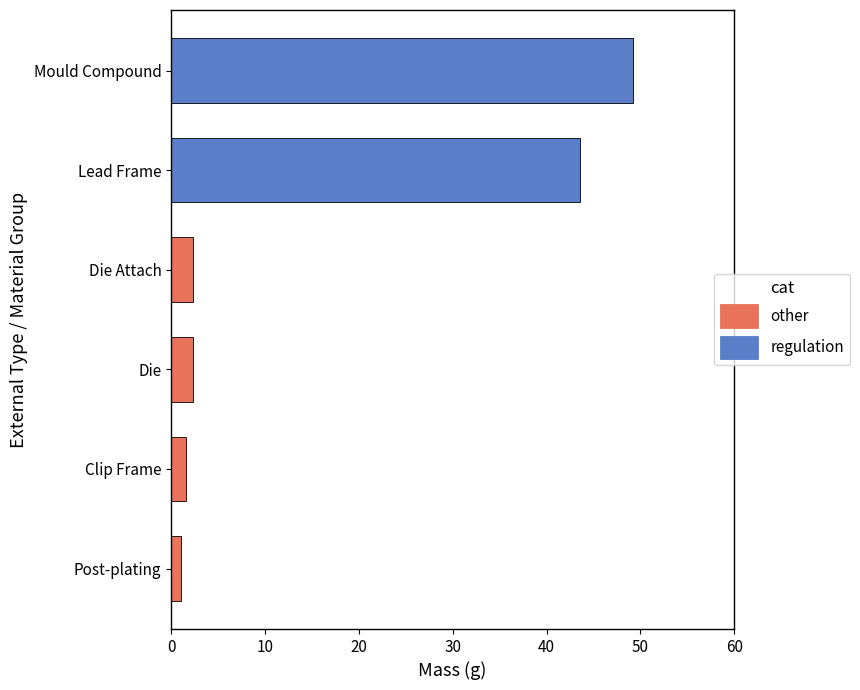

Reading top to bottom, list all the values displayed in this chart.

Mould Compound=49.2	Lead Frame=43.6	Die Attach=2.3	Die=2.3	Clip Frame=1.6	Post-plating=1.0